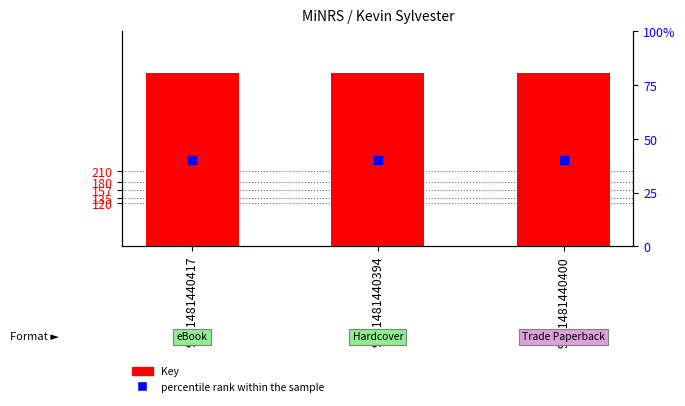

What is the total value across all series at 9781481440394?

724558959